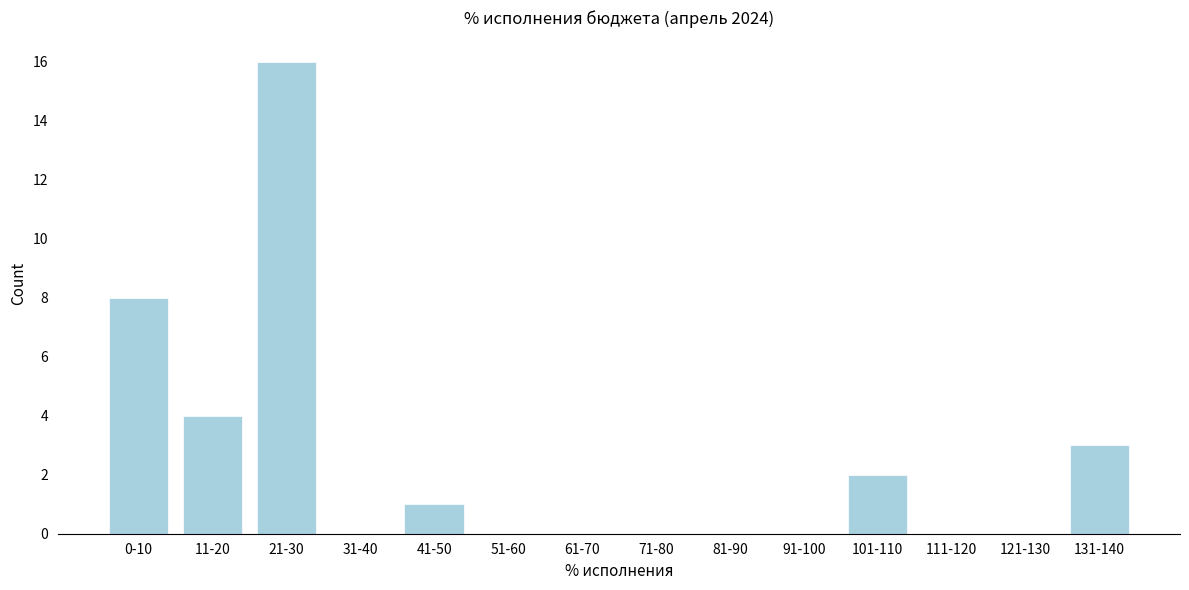

Reading left to right, list all the values displayed in this chart.

0-10=8	11-20=4	21-30=16	31-40=0	41-50=1	51-60=0	61-70=0	71-80=0	81-90=0	91-100=0	101-110=2	111-120=0	121-130=0	131-140=3